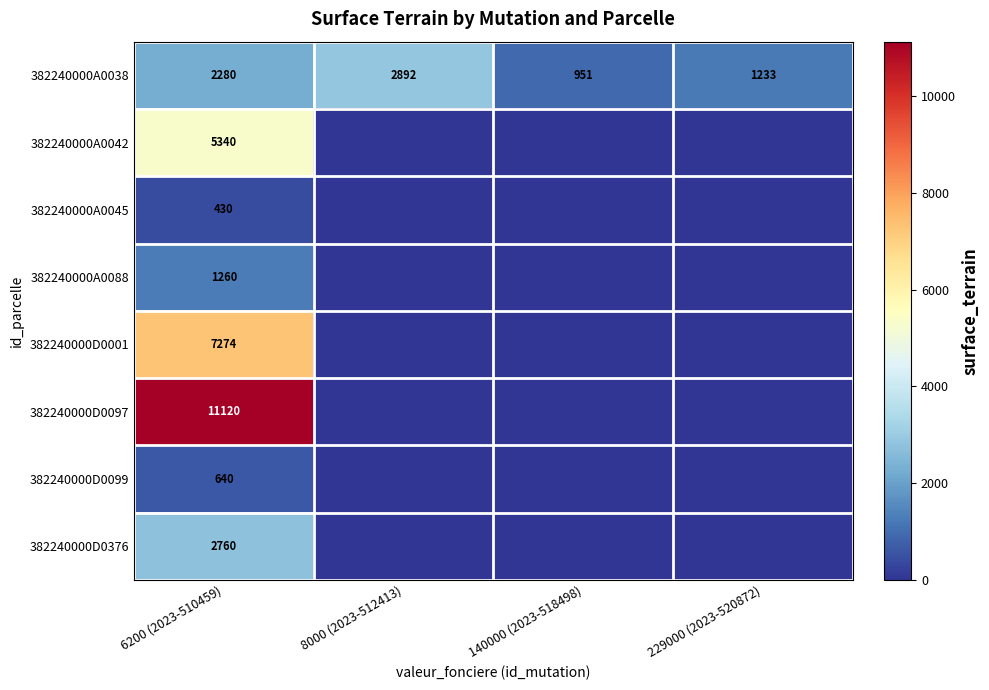

What is the highest value of the 382240000A0038 series?

2892